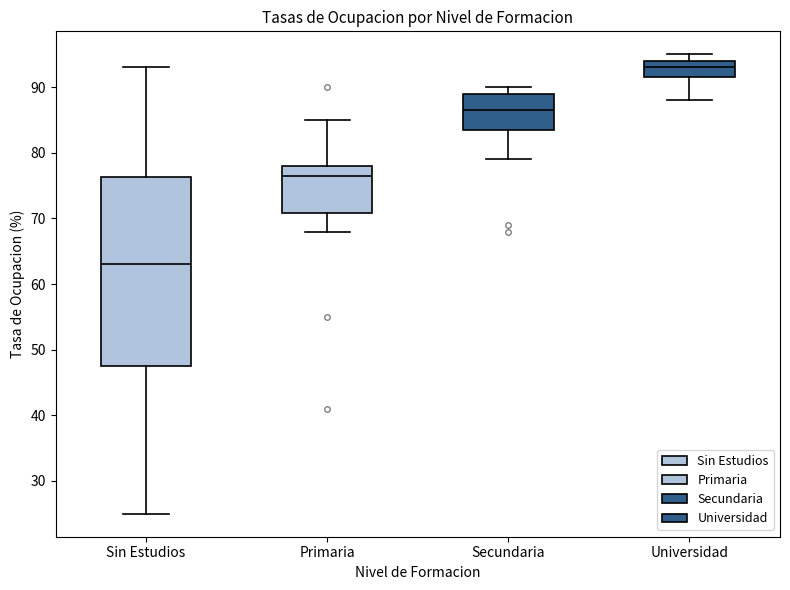

Which box has the highest median line?

Universidad